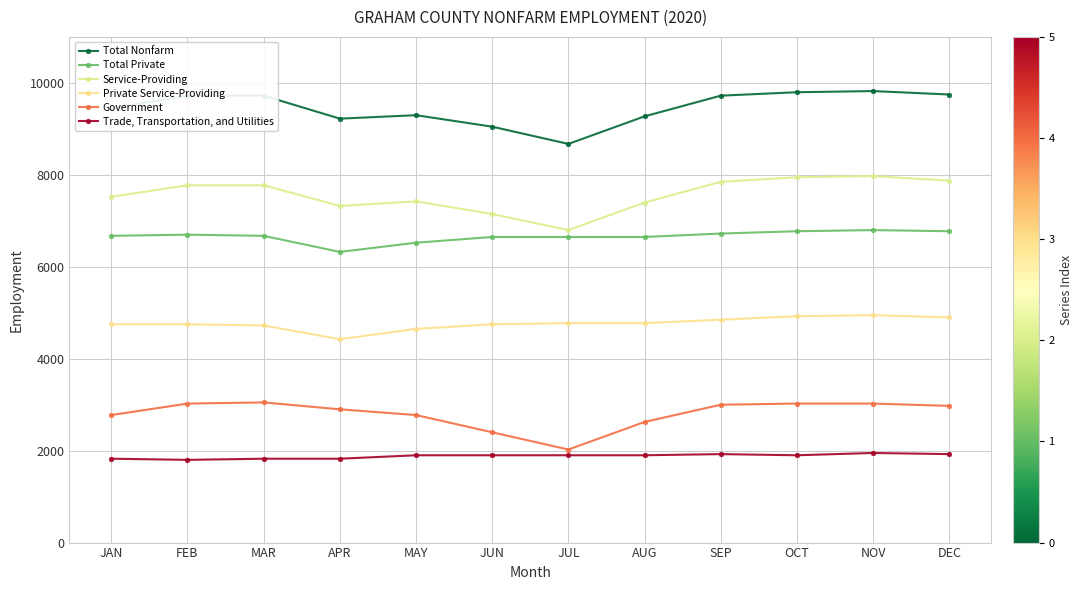

How many lines are shown in the chart?

6